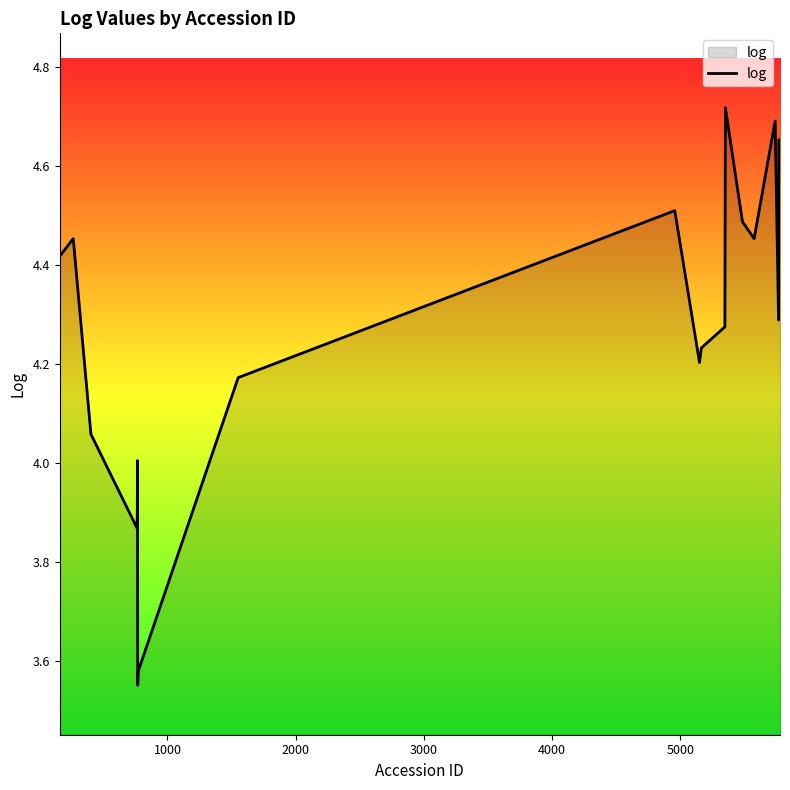

What is the difference between the second highest and minimum values?

1.1